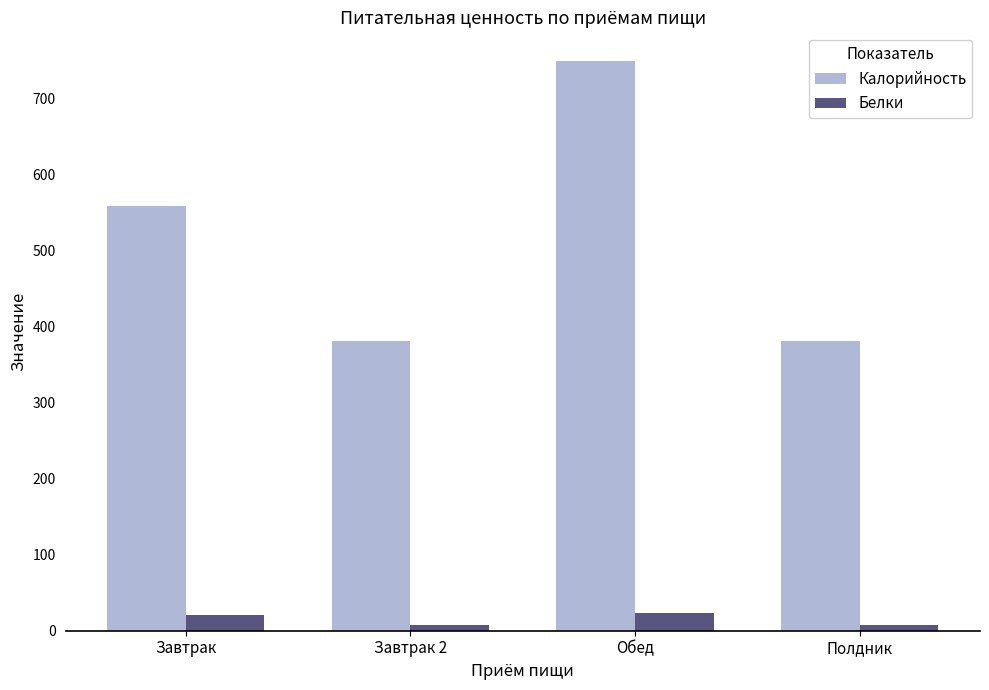

What is the average value of the Калорийность series?

516.8